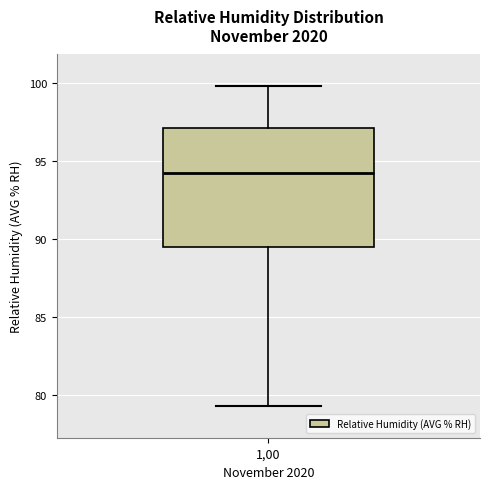

Read this box plot against the y-axis: the position of the median line, the range covered by the box, and the ends of both whiskers. The values are not printed on the chart, so give them approximately, as read against the axis.

median 94.0, box 89.5 to 97.0, whiskers 79.5 to 100.0